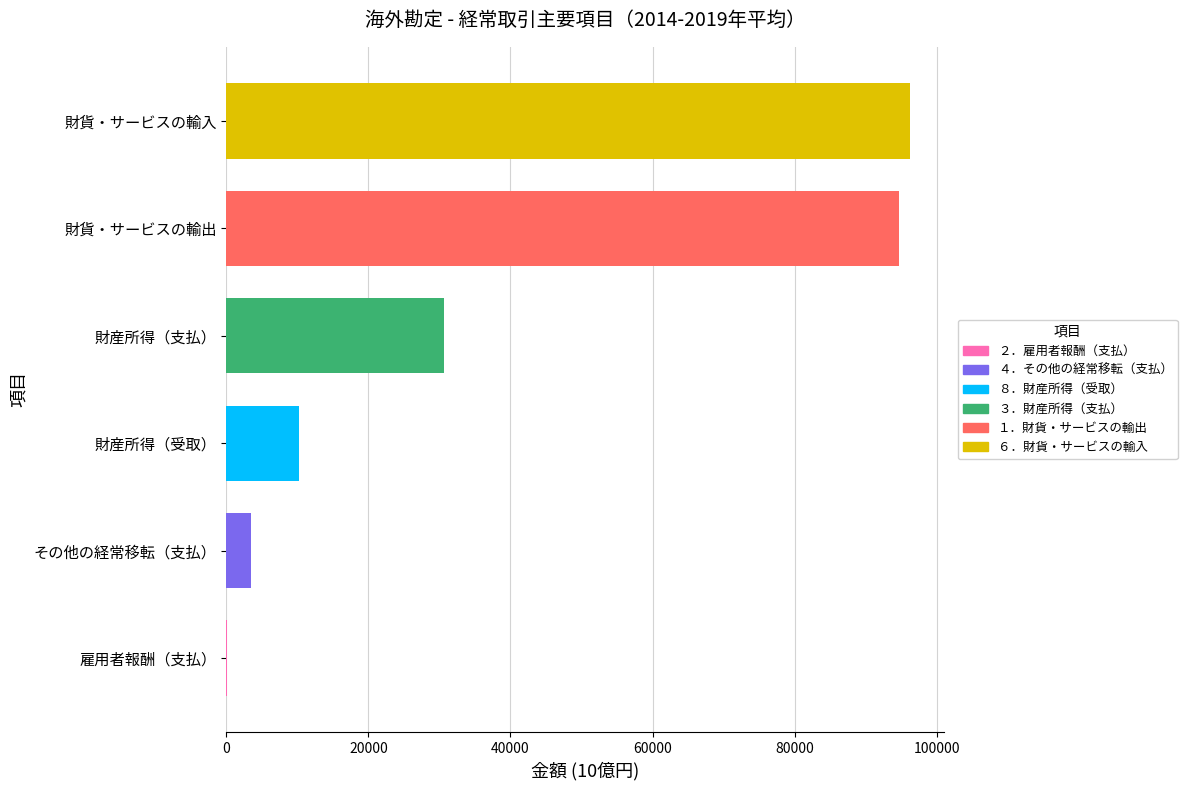

The value at 財産所得（支払） is 14308.4. True or false?

False